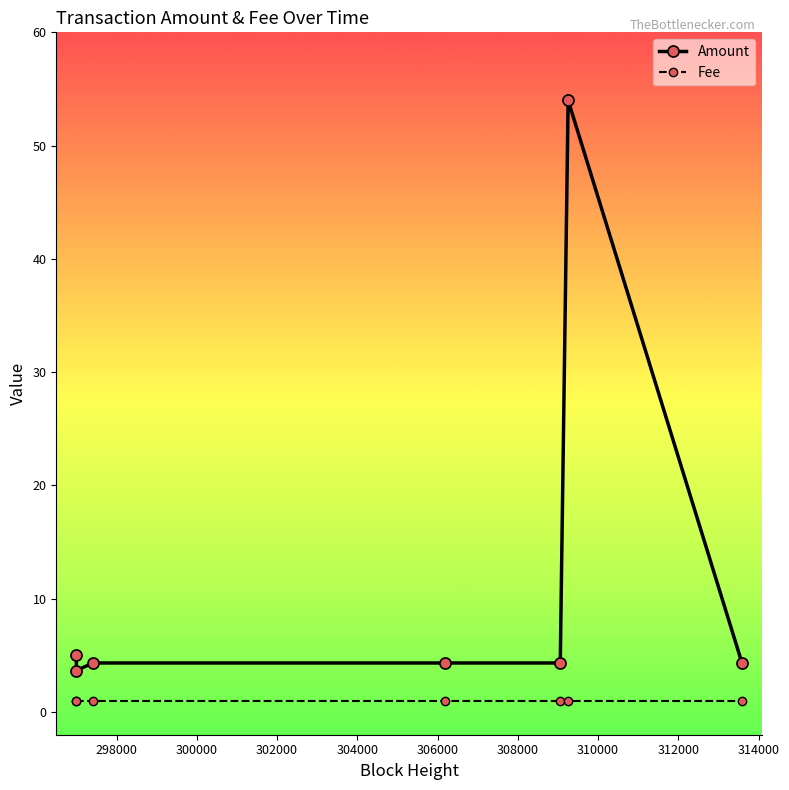

What is the value of the Amount point at the 1st from the left?

5.0